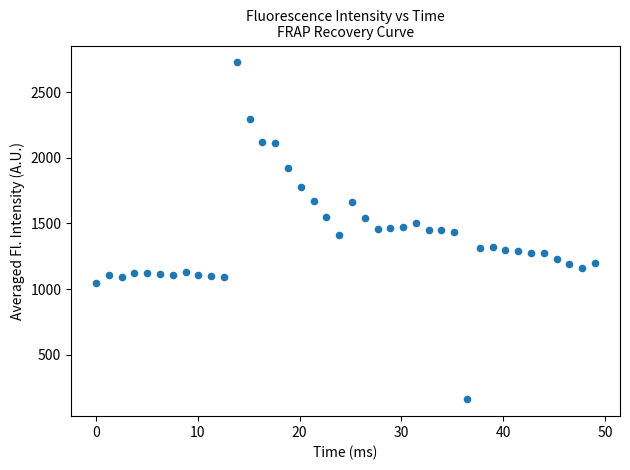

What is the range of Y values (max minus min)?

2567.2